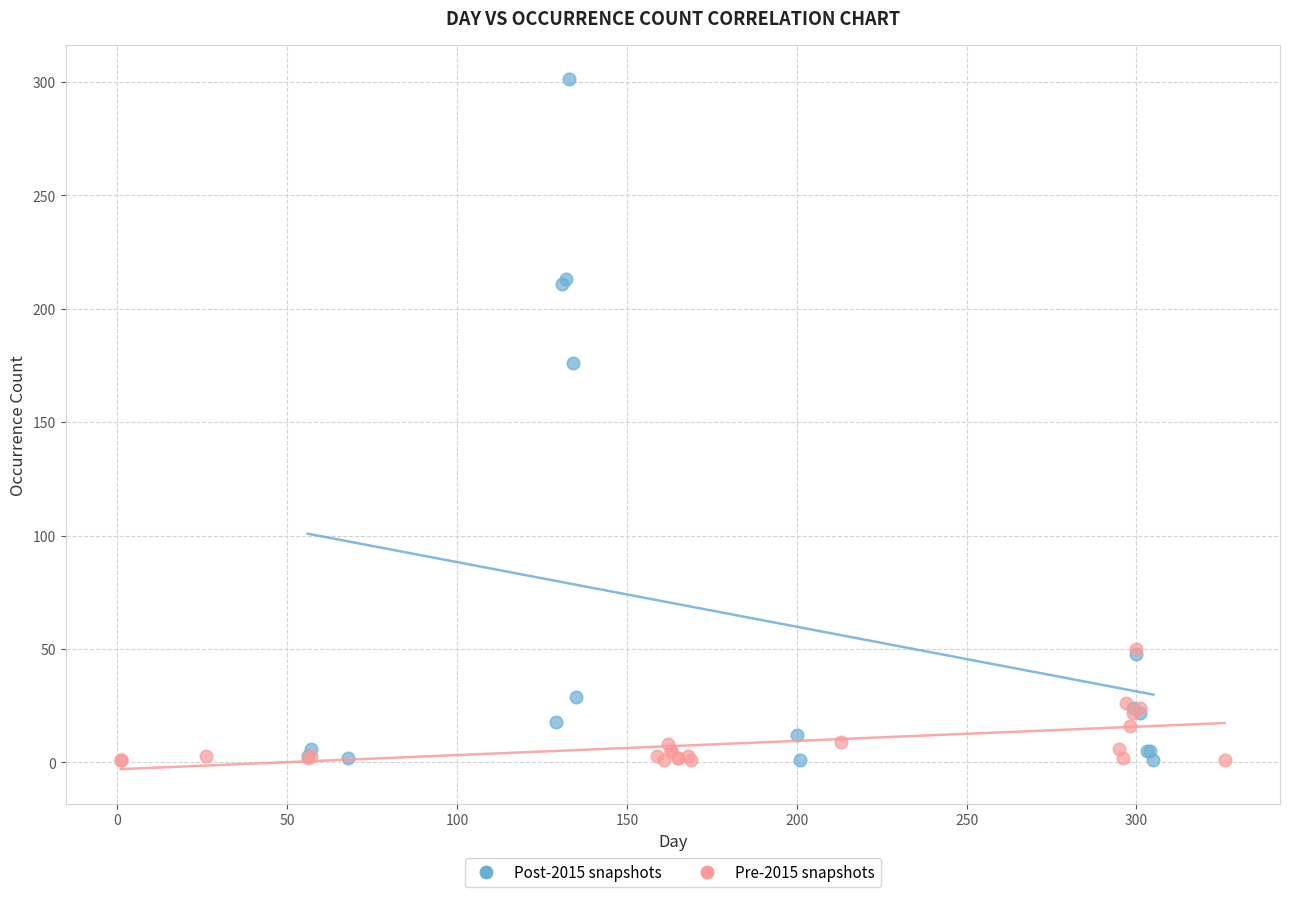

Which series has the largest Y range (max minus min)?

Post-2015 snapshots